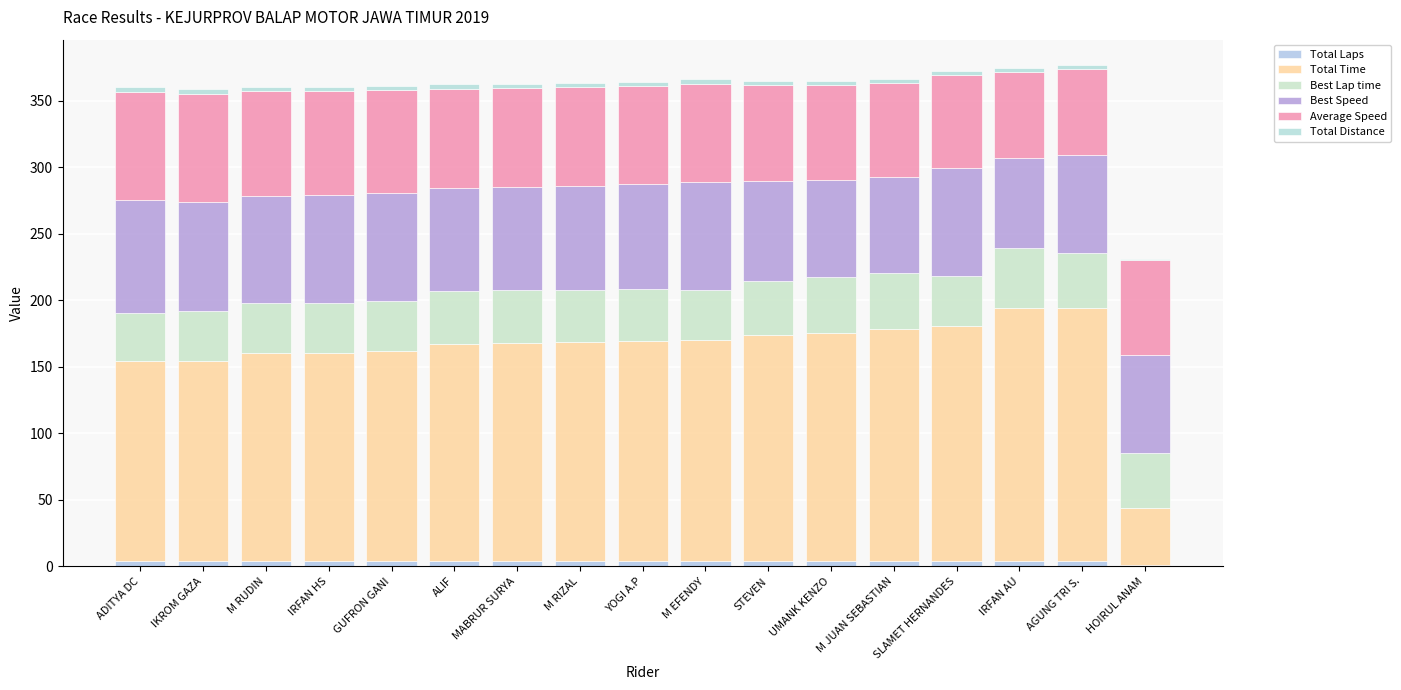

What is the highest value of the Total Laps series?

4.0